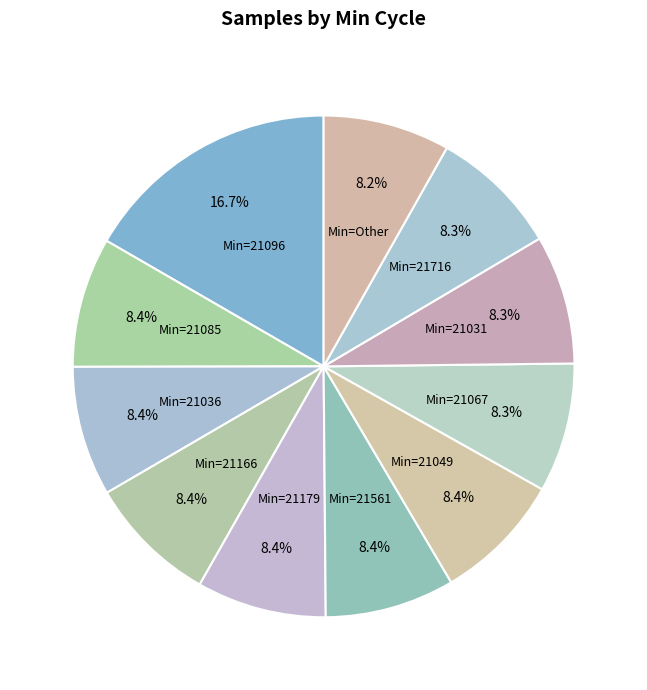

Count the number of slices in the pie.

11